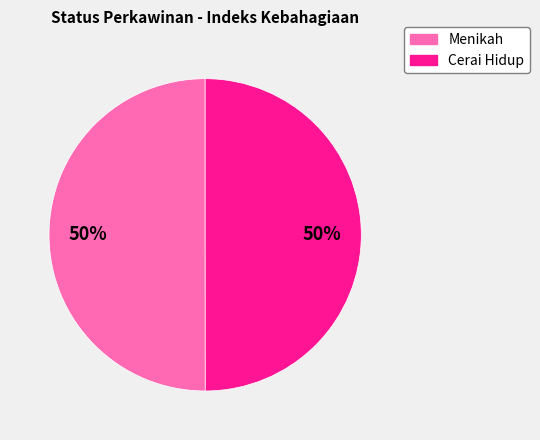

To the nearest percent, what is the combined percentage of Menikah and Cerai Hidup?

100%